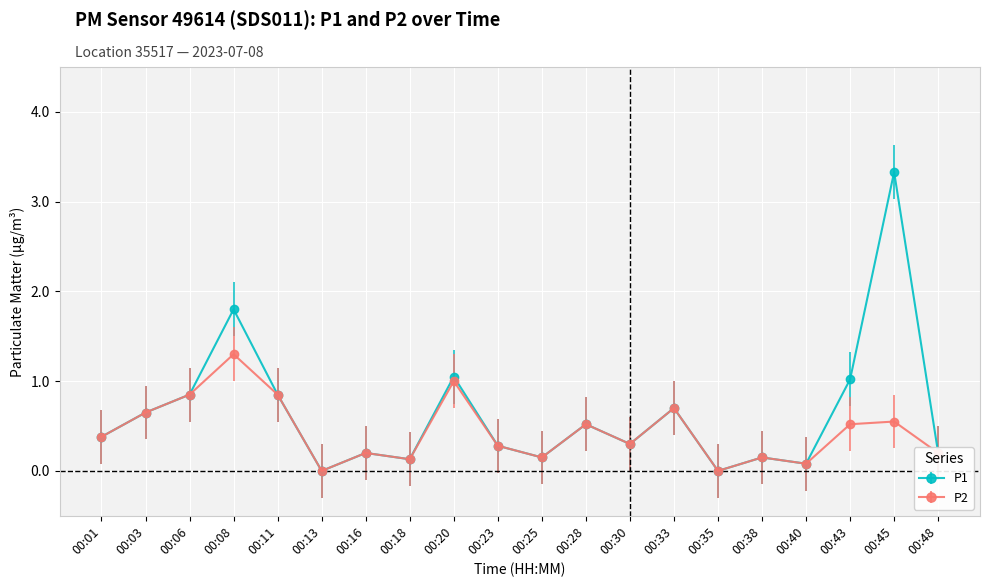

The value of P2 at 00:11 is 0.8. True or false?

True